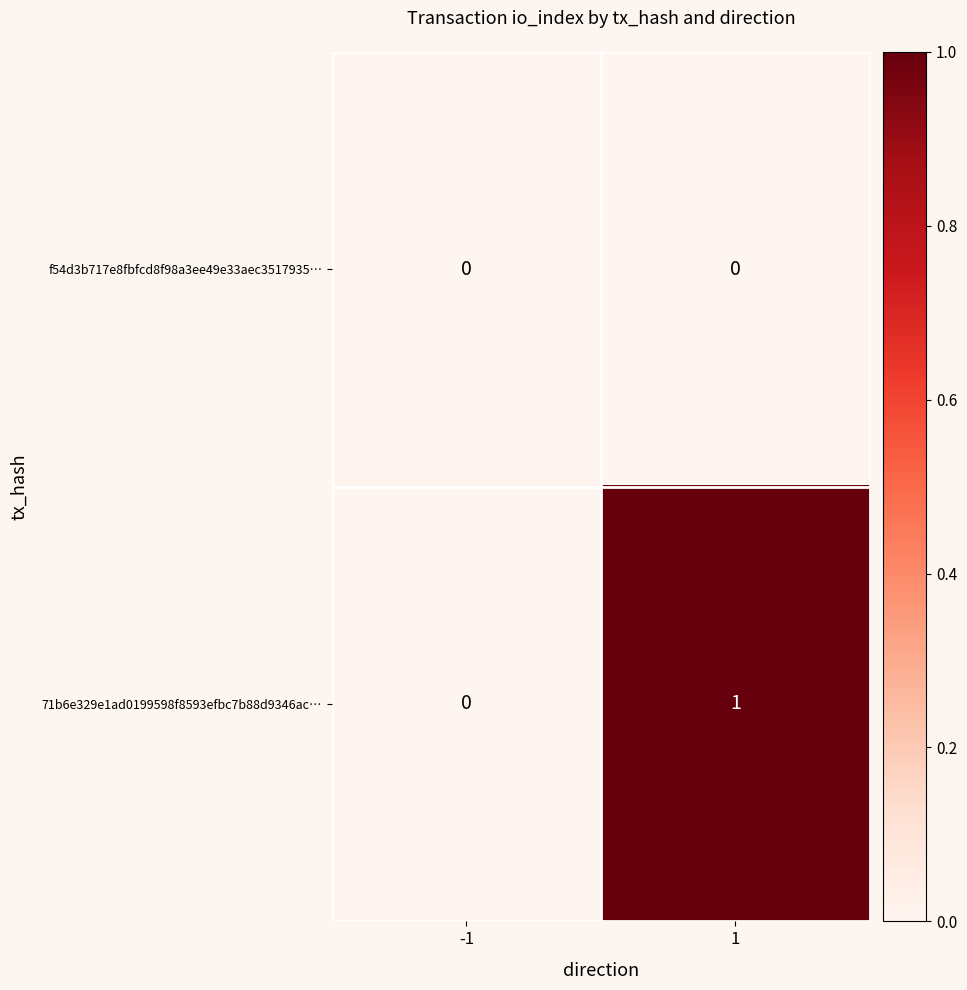

Which series has the largest total across all categories?

71b6e329e1ad0199598f8593efbc7b88d9346ac…